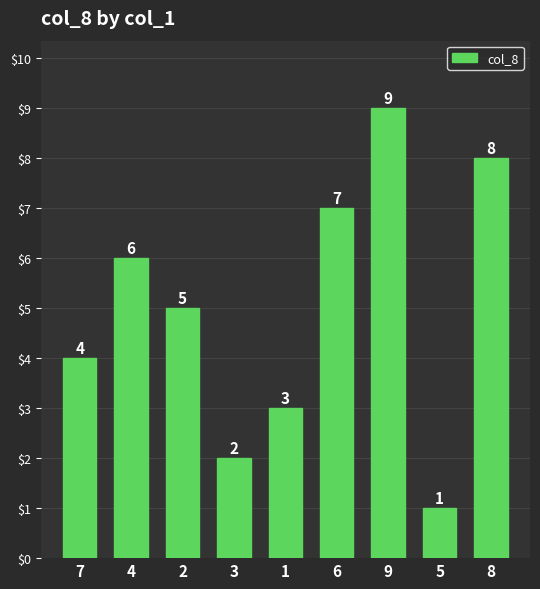

Count the values in the range 3 to 7.

5